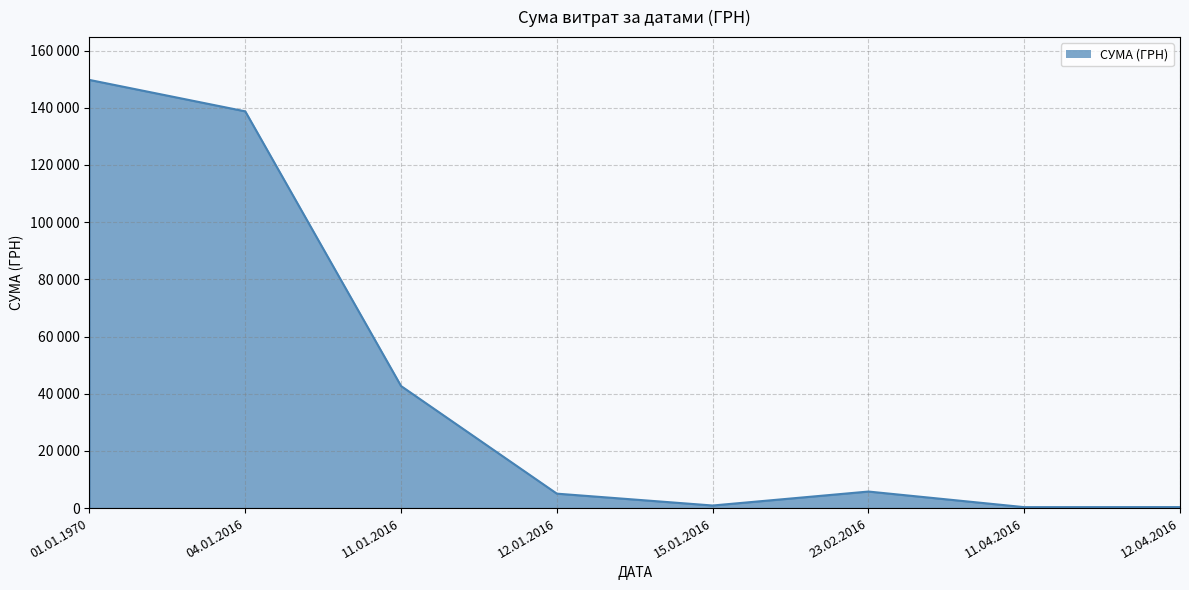

Reading left to right, extract all data points from this chart.

01.01.1970=149755.3	04.01.2016=138765.0	11.01.2016=42692.1	12.01.2016=5050.0	15.01.2016=904.0	23.02.2016=5786.8	11.04.2016=330.0	12.04.2016=350.0